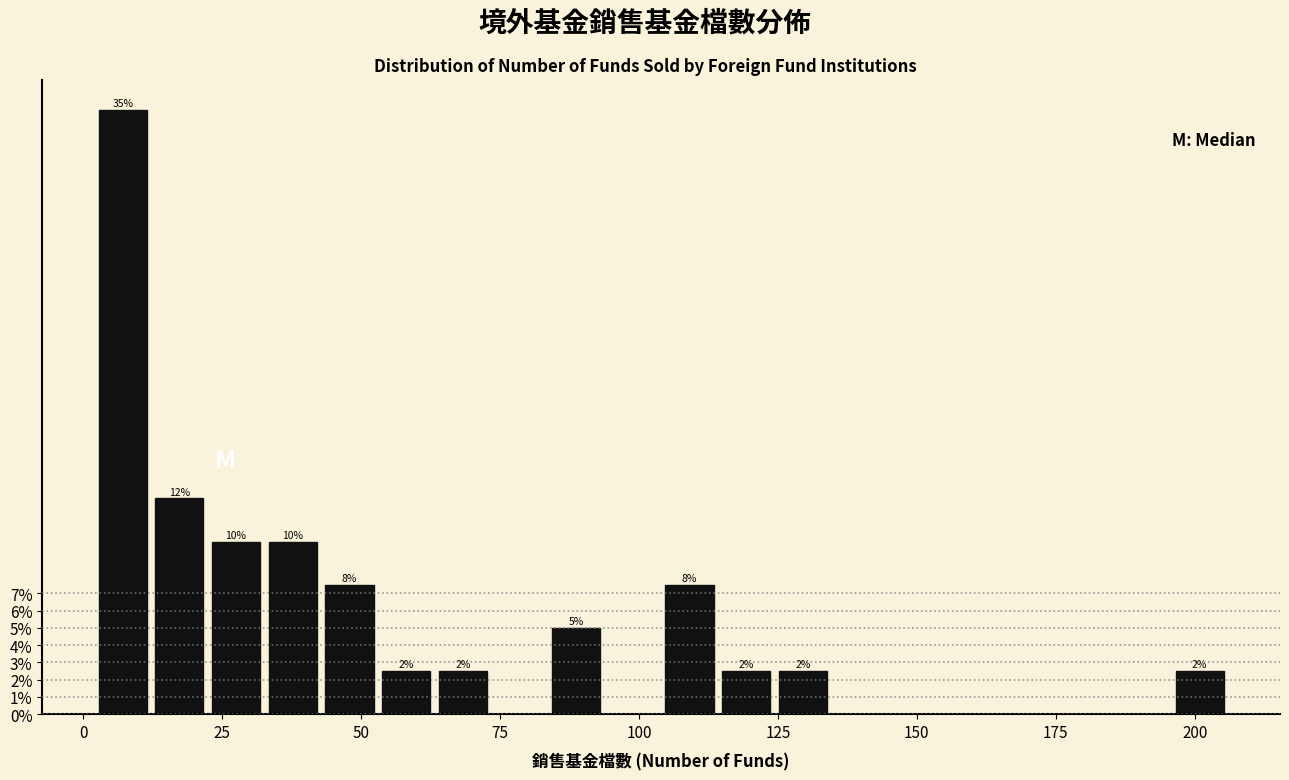

Around what value on the x-axis is the tallest bar? Give the approximate position of its centre, as read against the axis.

5